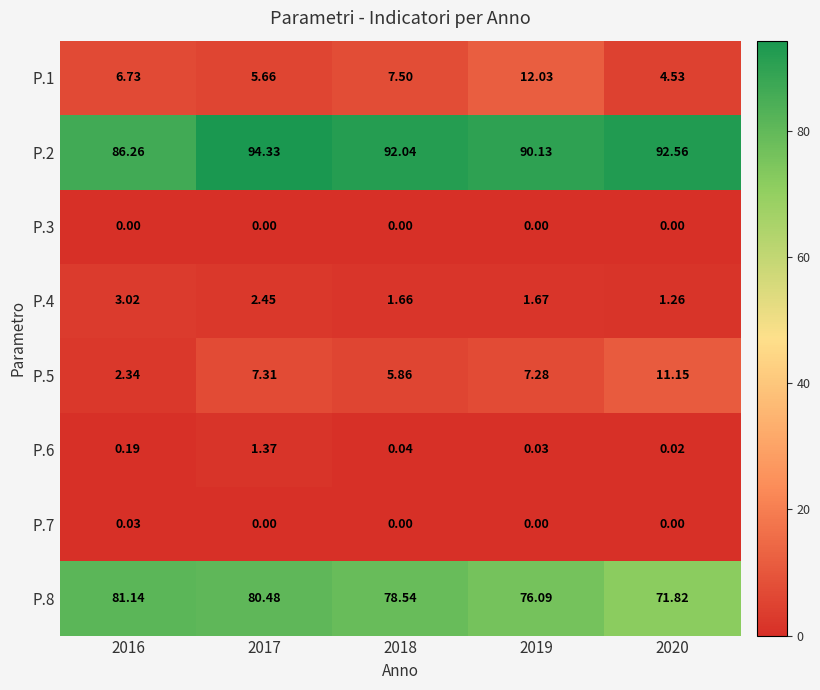

What is the total value across all series at 2018?

185.6